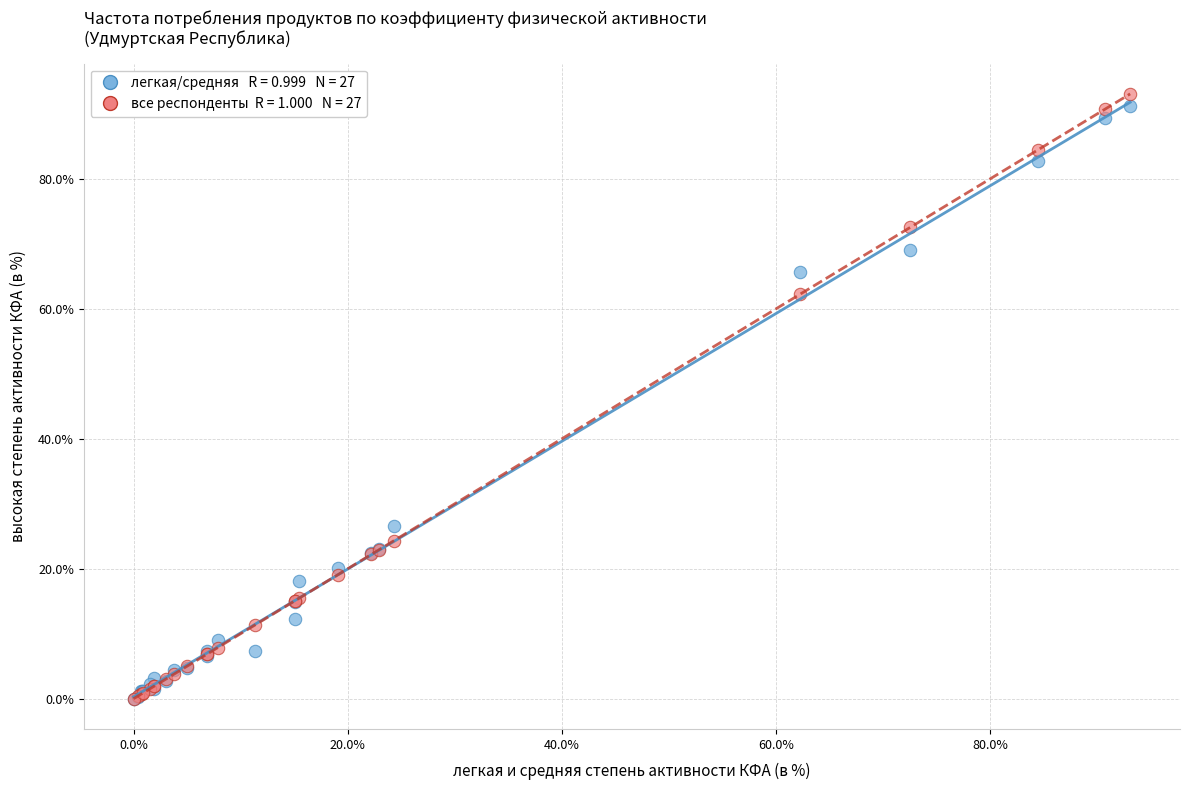

Across all series, what Y value is closest to 46?

62.3